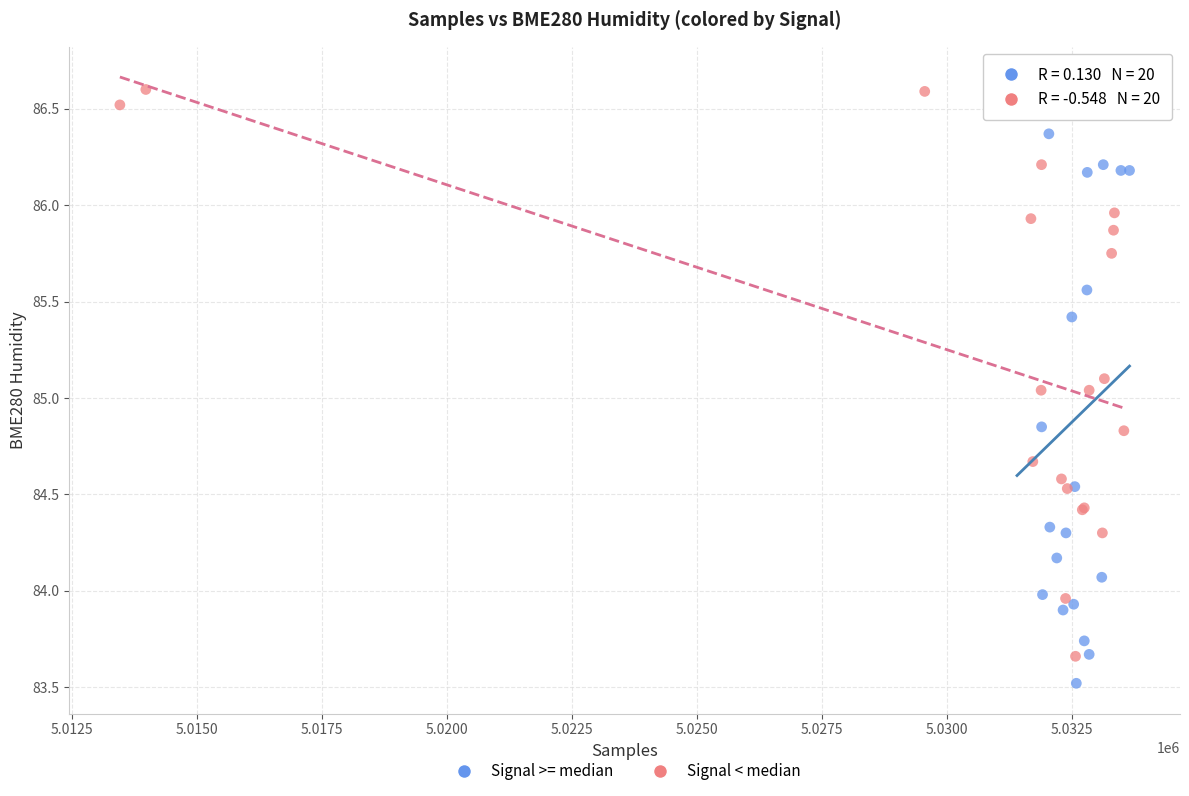

Which series has the largest Y range (max minus min)?

Signal >= median